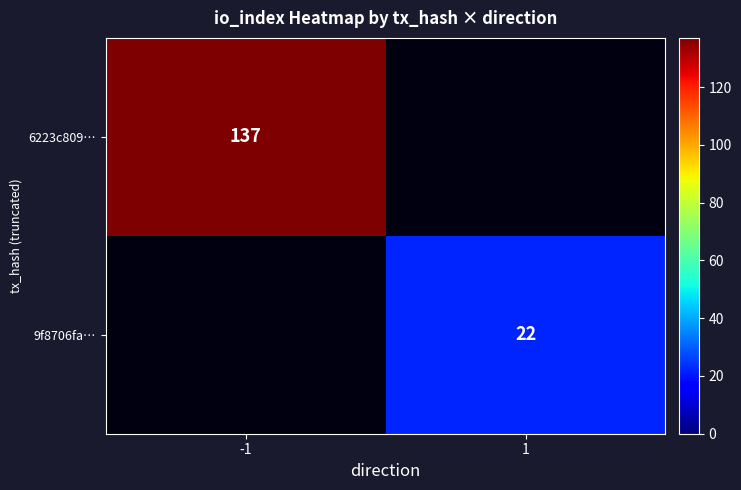

At how many categories does at least one series exceed 58?

1